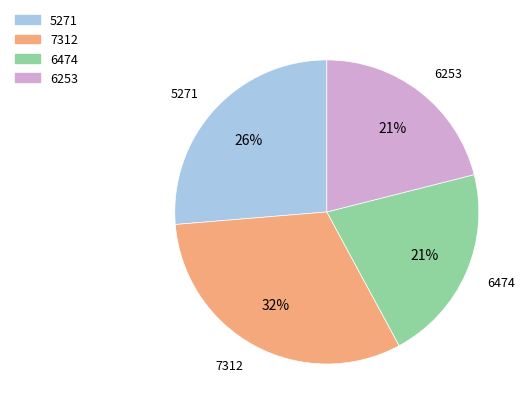

To the nearest percent, what is the difference between the largest and smallest slice percentages?

11%